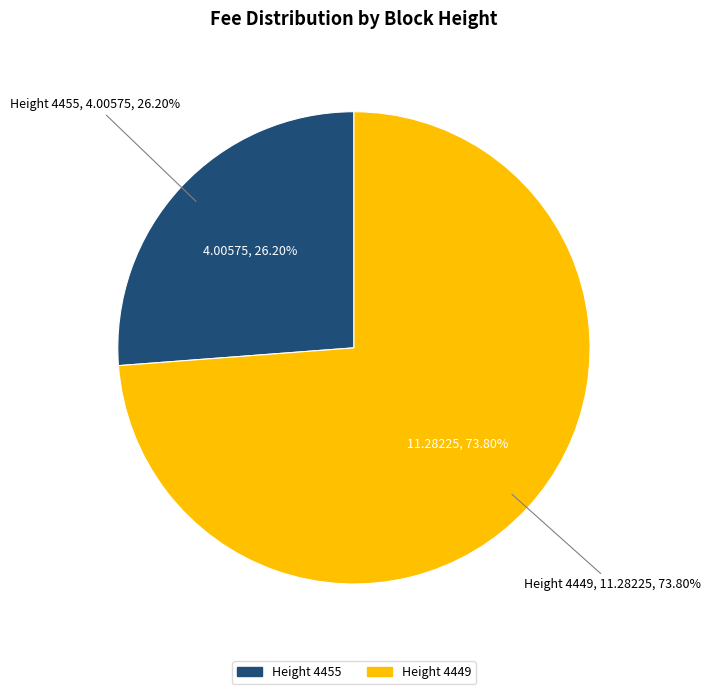

To the nearest percent, what is the average slice percentage?

50%